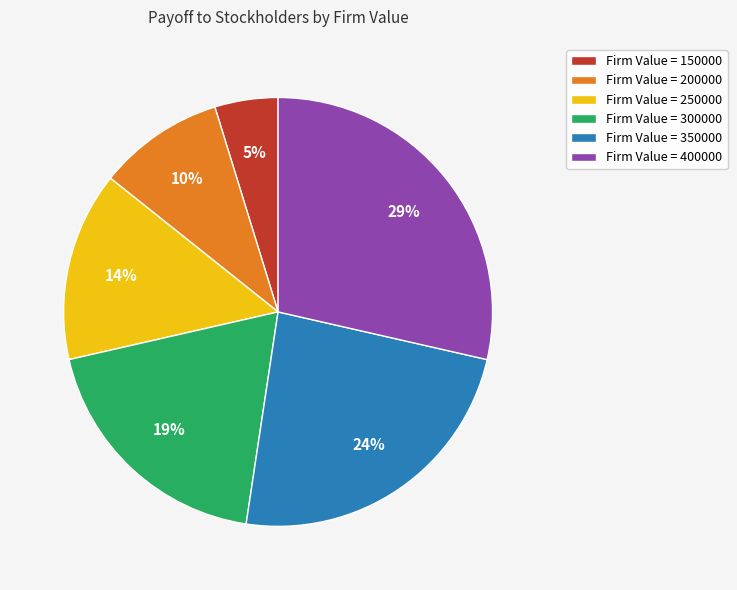

What percentage is the Firm Value = 200000 slice, to the nearest percent?

10%